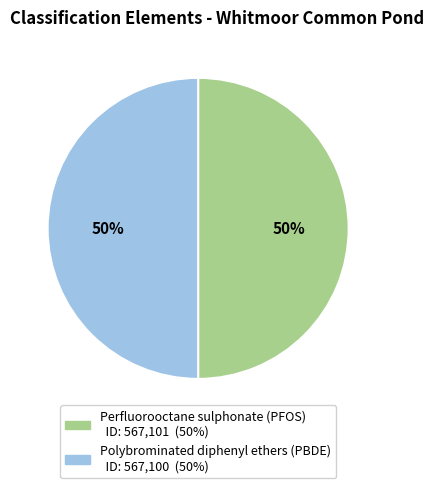

To the nearest percent, what is the average slice percentage?

50%